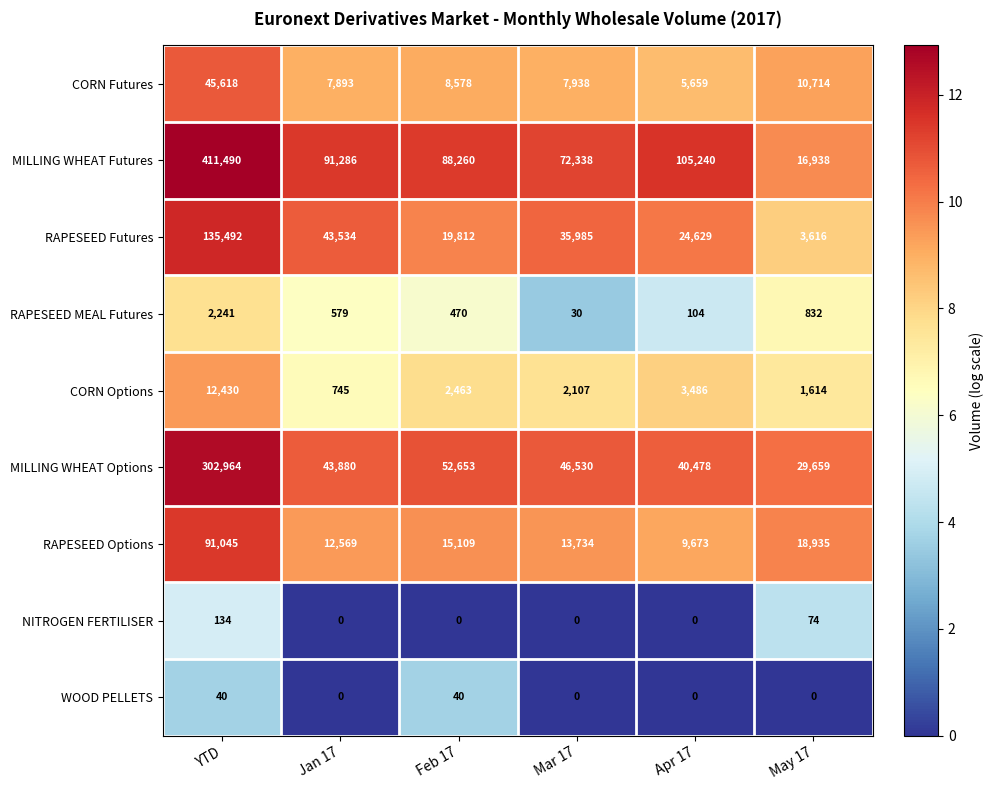

List the labels in order of MILLING WHEAT Futures value, largest first.

YTD, Apr 17, Jan 17, Feb 17, Mar 17, May 17